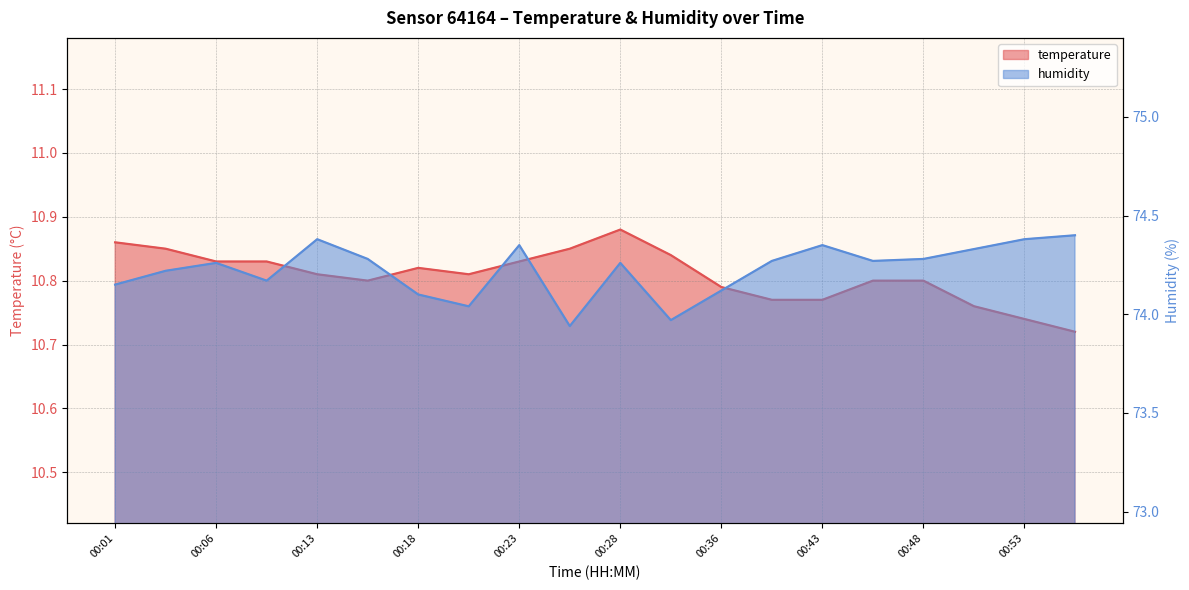

What is the average value of the humidity series?

74.2